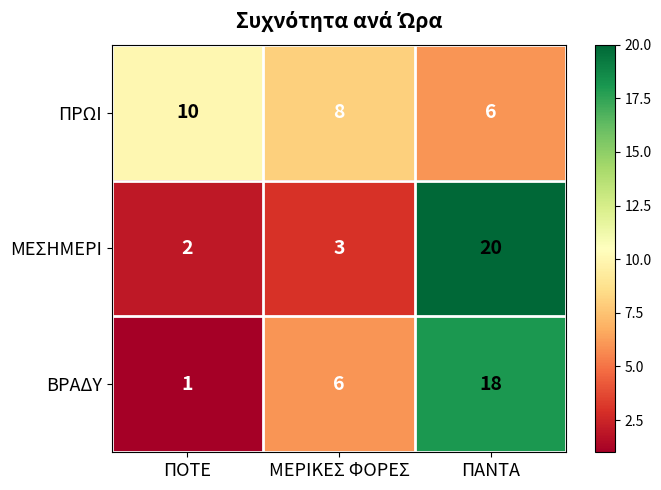

Reading left to right, extract all data points from this chart.

ΠΡΩΙ: 10	8	6
ΜΕΣΗΜΕΡΙ: 2	3	20
ΒΡΑΔΥ: 1	6	18